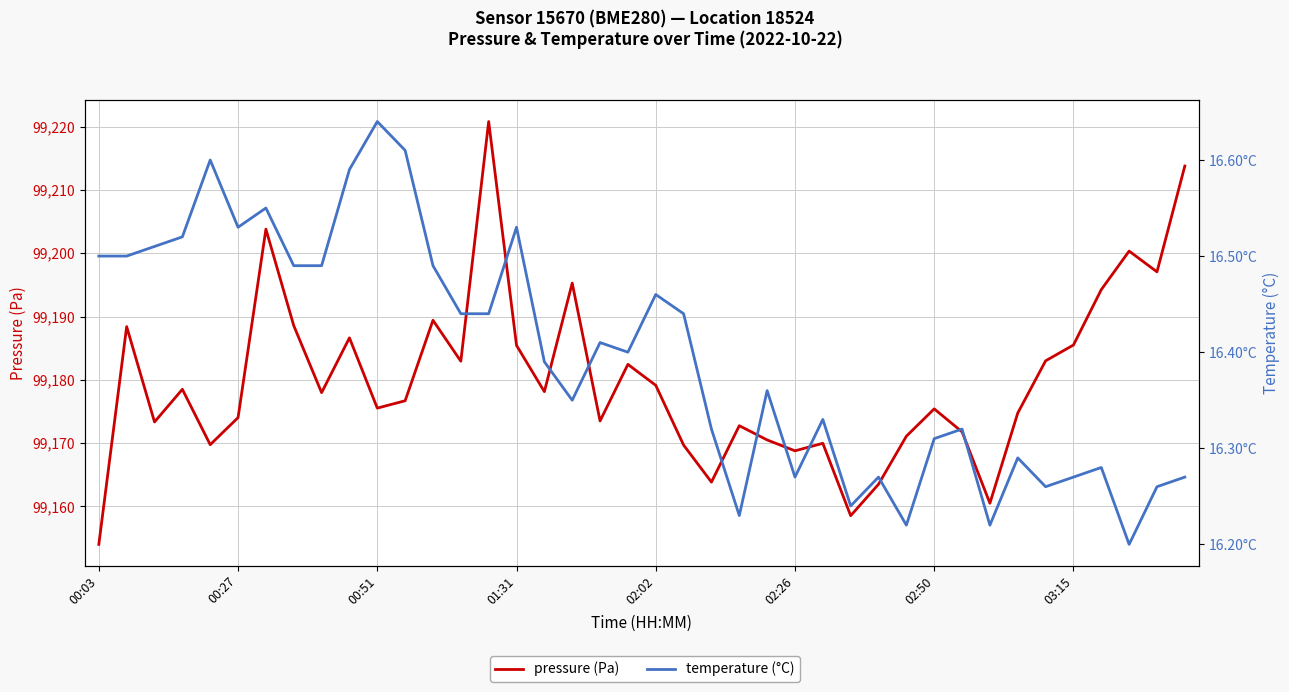

Which has a higher value, 30 or 9?

9